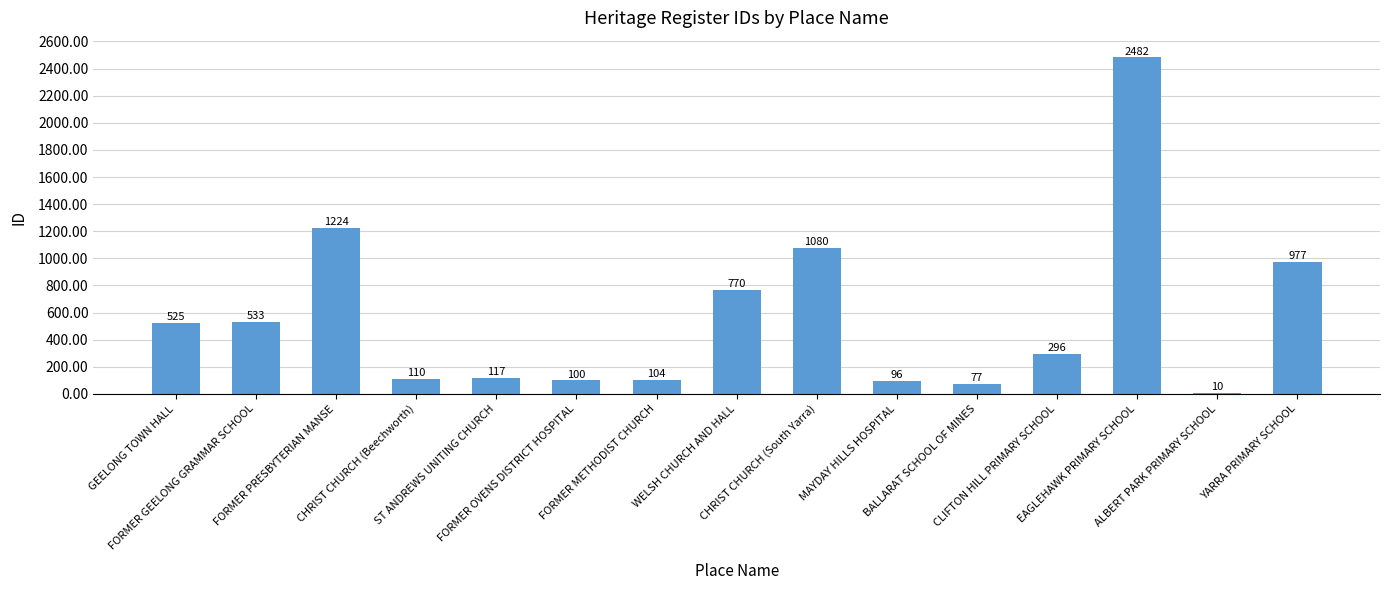

What is the label of the 10th bar from the left?

MAYDAY HILLS HOSPITAL